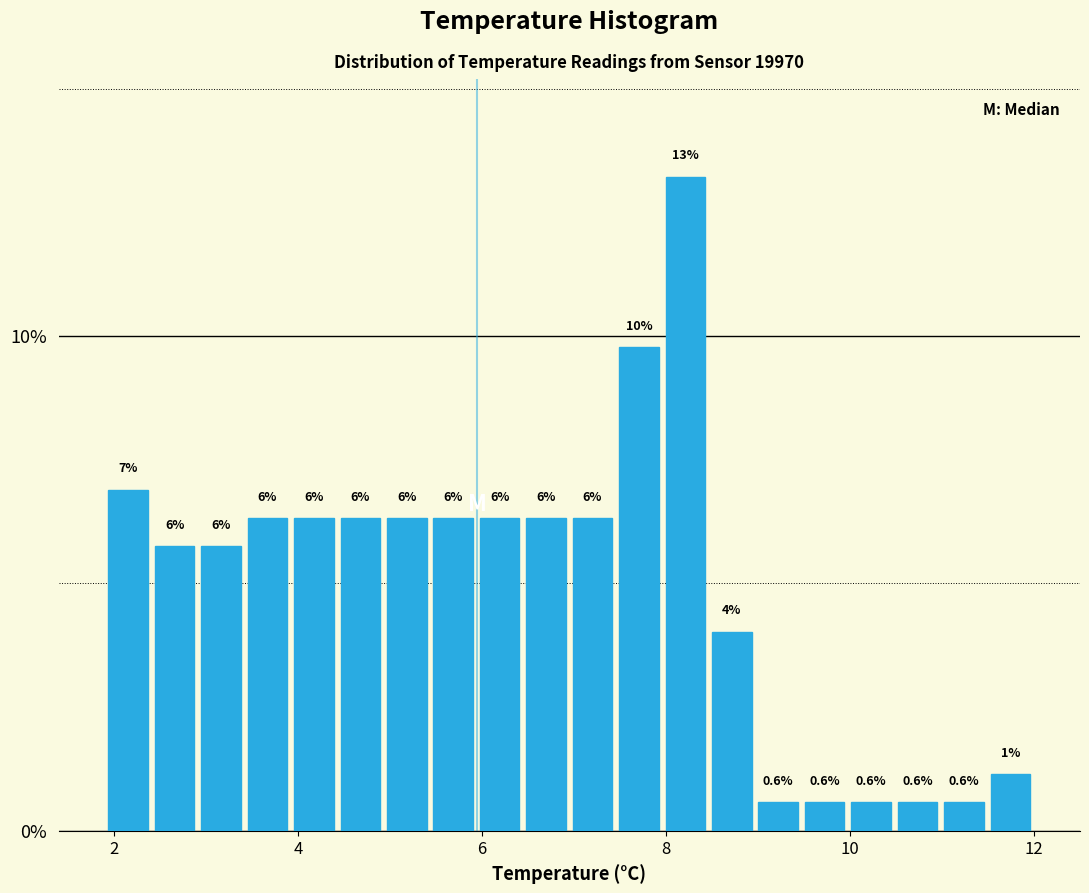

Read against the x-axis, roughly where is the centre of the tallest bar?

8.2